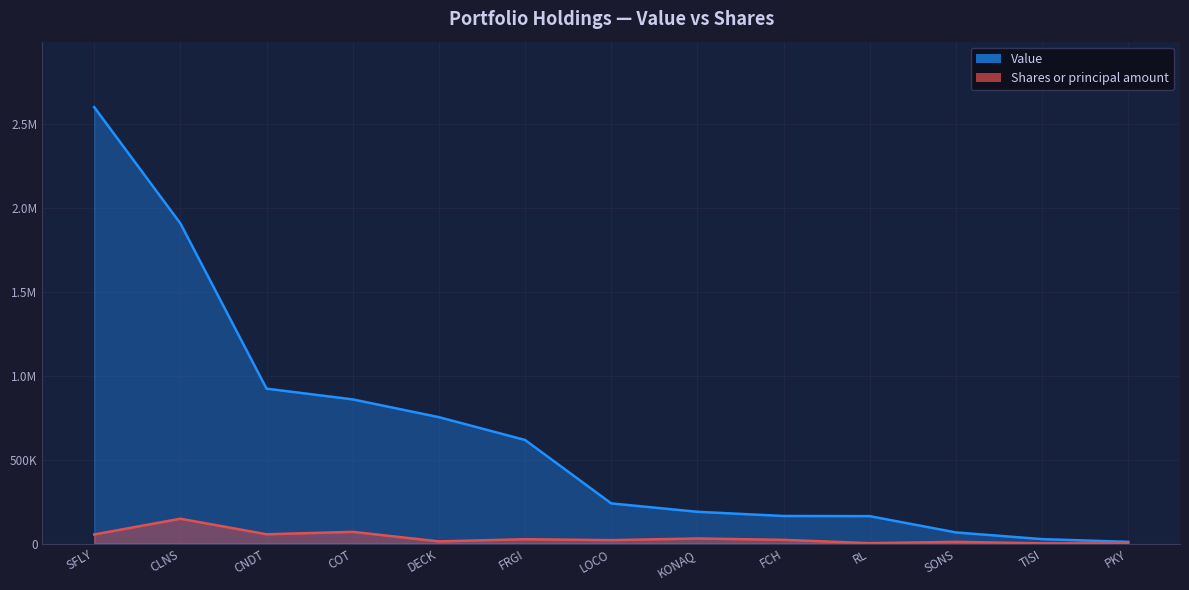

What is the label of the 13th point from the left?

PKY